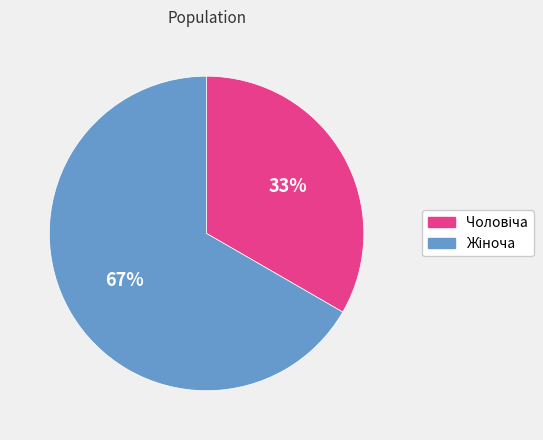

To the nearest percent, what is the average slice percentage?

50%